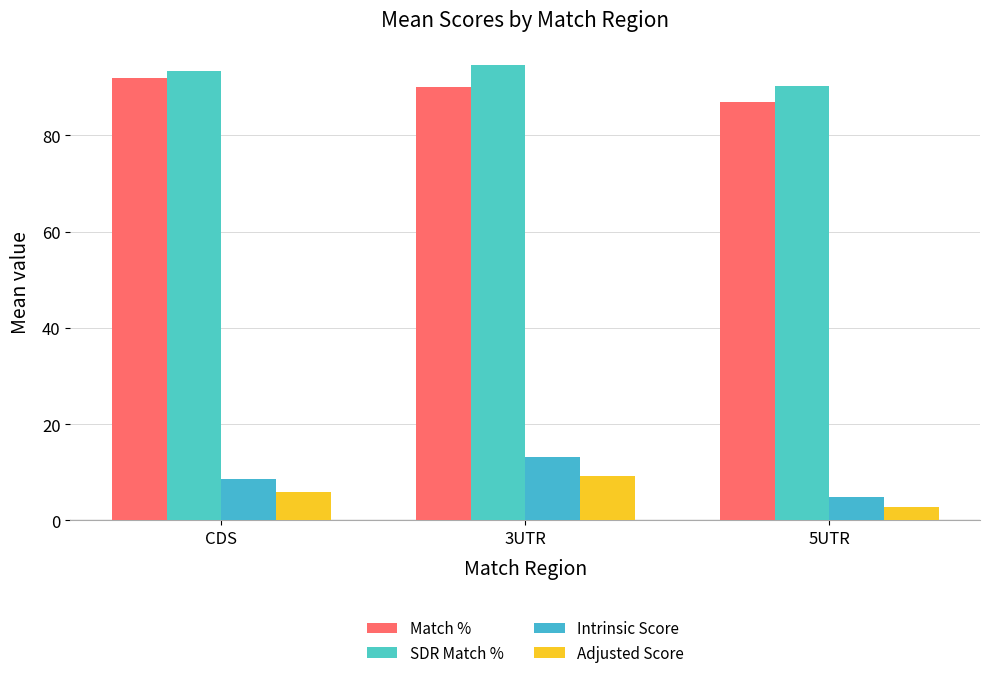

What is the average value of the Intrinsic Score series?

8.9